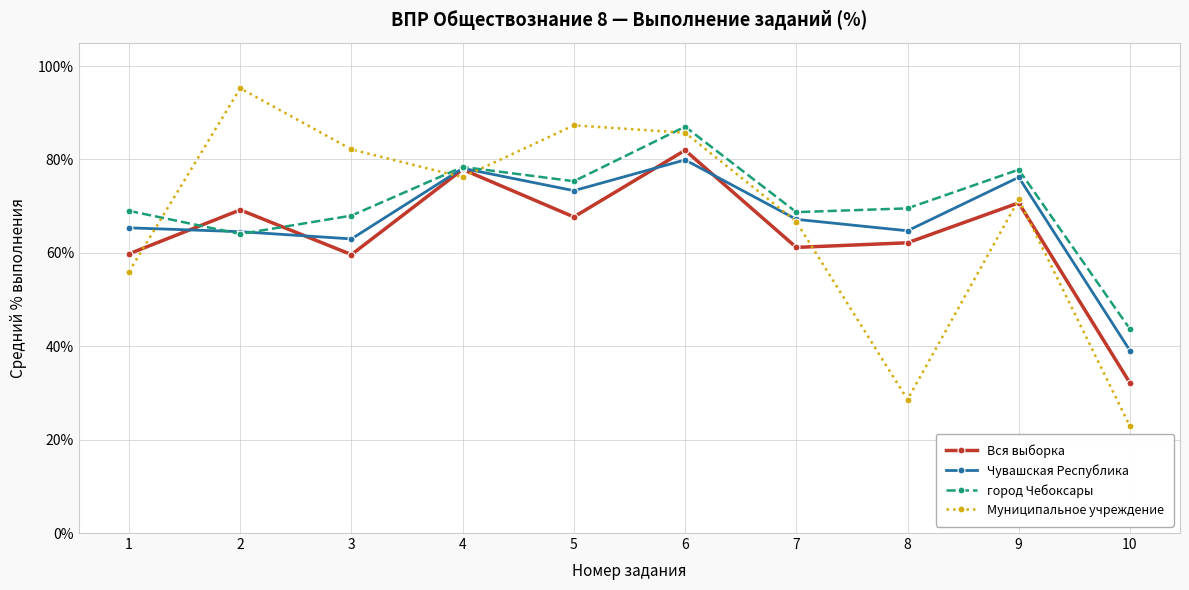

How many interior local valleys does the Вся выборка series have?

3